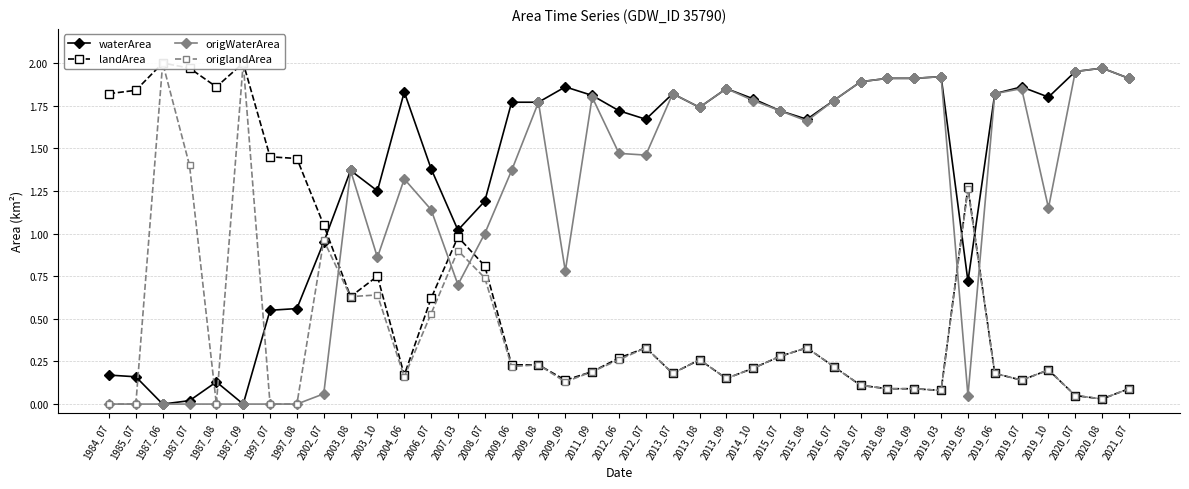

After their last crossing, which series has the higher values: landArea or origWaterArea?

origWaterArea